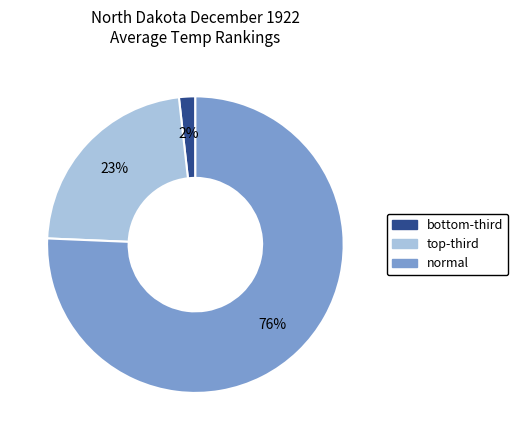

Is there a majority slice in this chart?

Yes